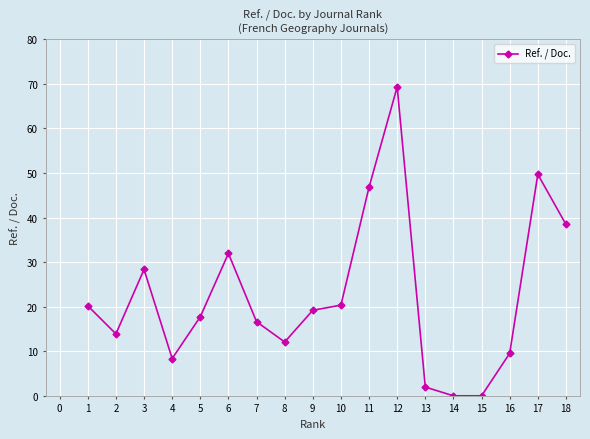

What is the value of the 12th point from the left?

69.3